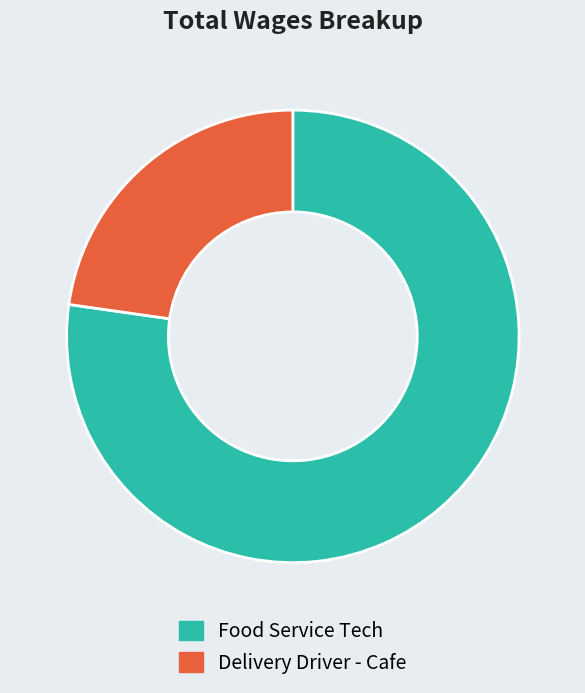

Combined, do Delivery Driver - Cafe and Food Service Tech account for over 50%?

Yes